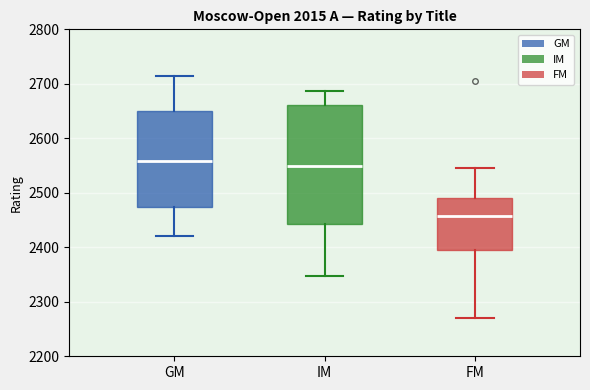

Reading left to right, transcribe this box plot: for each box, give where its median line is, the range the box spans, and where its two whiskers end, as read against the y-axis. The values are not printed on the chart, so give them approximately, as read against the axis.

GM: median 2560, box 2470 to 2650, whiskers 2420 to 2710
IM: median 2550, box 2440 to 2660, whiskers 2350 to 2690
FM: median 2460, box 2400 to 2490, whiskers 2270 to 2550